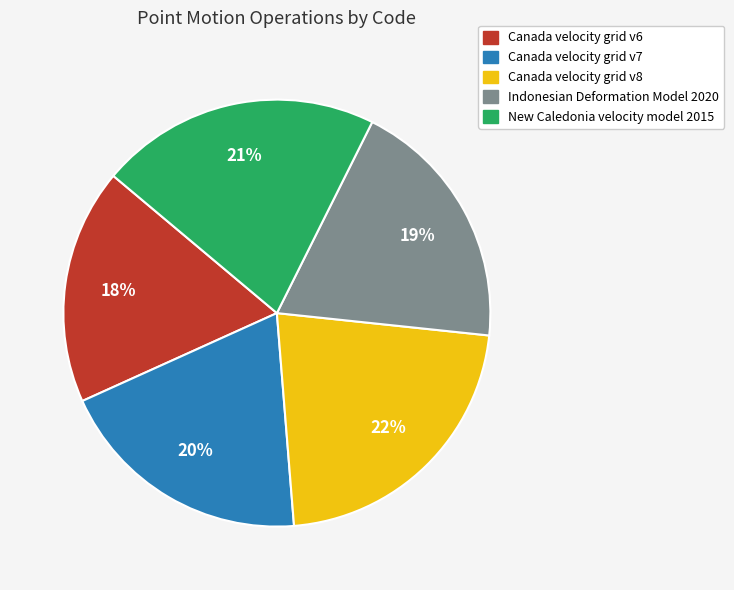

Between Canada velocity grid v6 and Canada velocity grid v8, which is larger?

Canada velocity grid v8